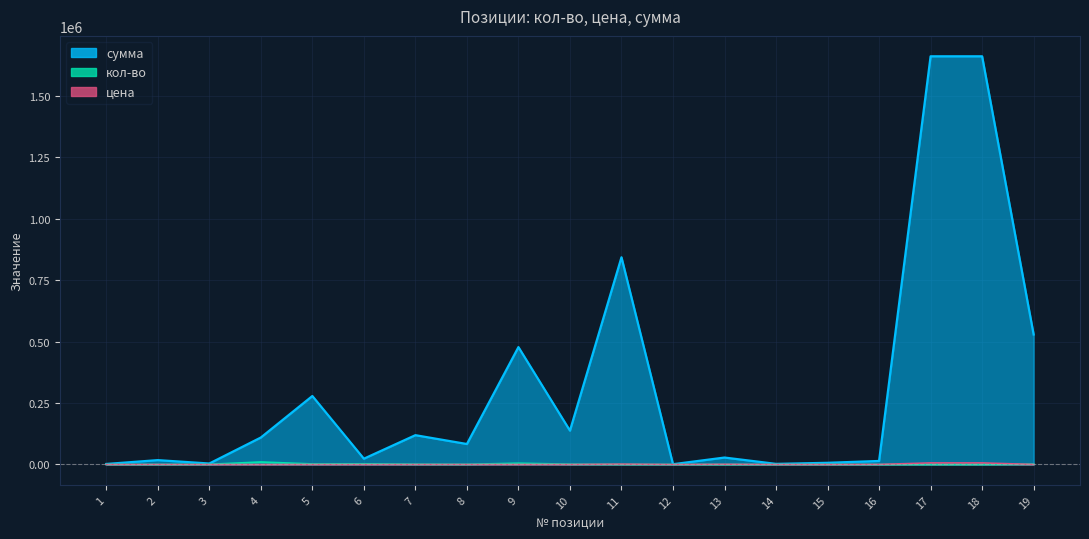

What is the minimum value shown in the chart?

6.7